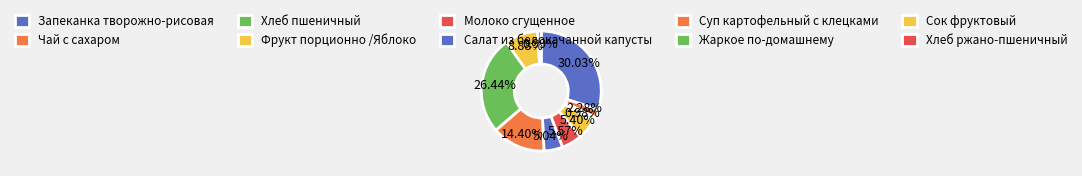

How many segments does this pie chart have?

10